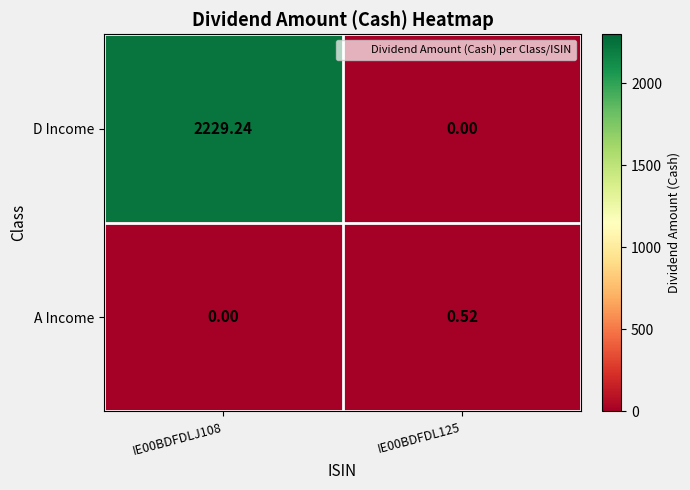

Which series has the largest total across all categories?

D Income